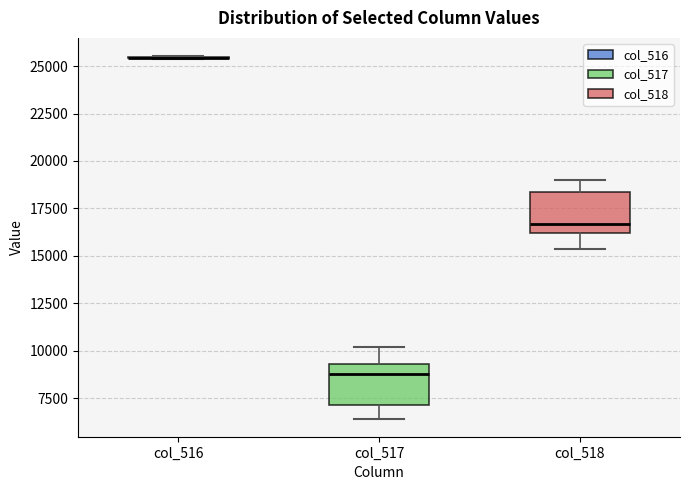

Reading left to right, transcribe this box plot: for each box, give where its median line is, the range the box spans, and where its two whiskers end, as read against the y-axis. The values are not printed on the chart, so give them approximately, as read against the axis.

col_516: box collapsed to a line at 25500, whiskers 25500 to 25500
col_517: median 9000, box 7000 to 9500, whiskers 6500 to 10000
col_518: median 16500, box 16000 to 18500, whiskers 15500 to 19000